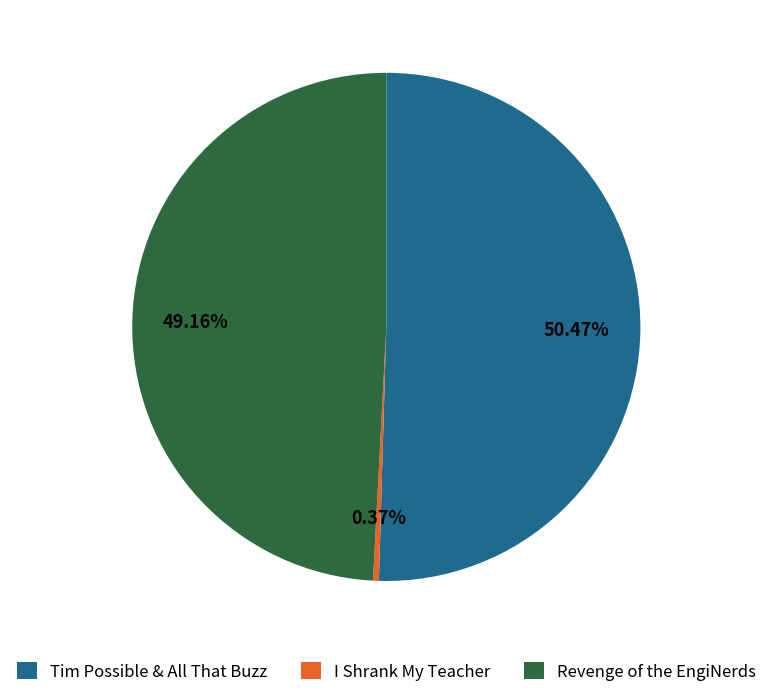

Rank the categories by value from highest to lowest.

Tim Possible & All That Buzz, Revenge of the EngiNerds, I Shrank My Teacher